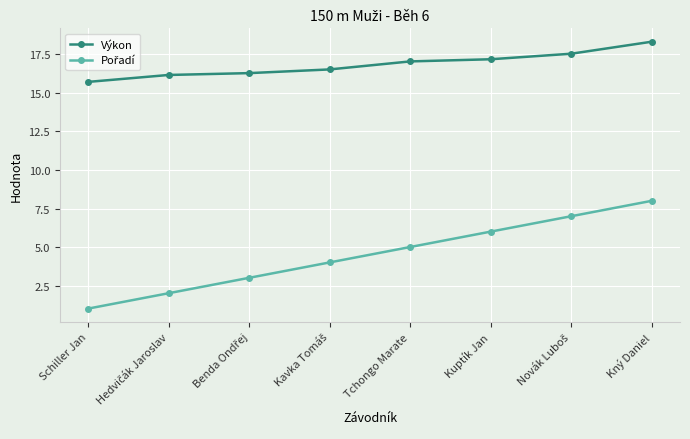

What is the approximate value of Výkon at Kný Daniel?

18.3